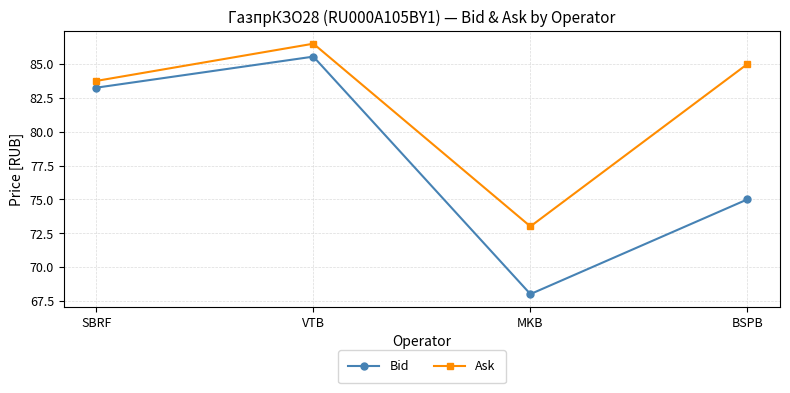

Which series has the widest spread of values?

Bid